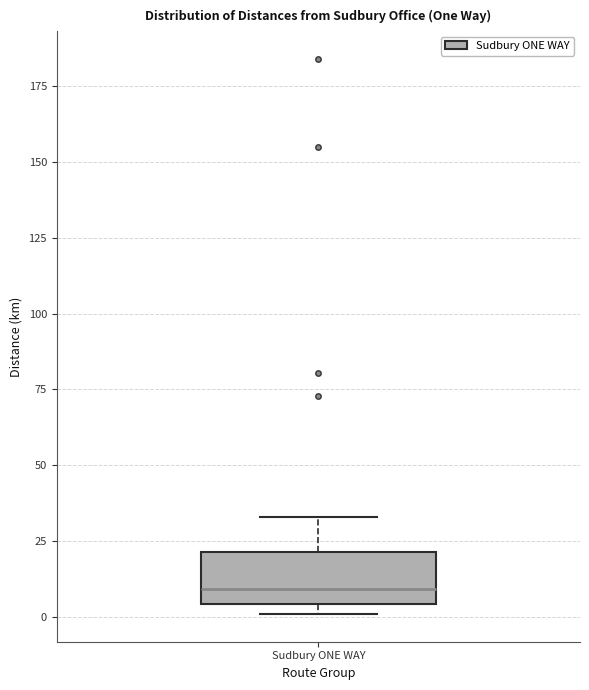

Read this box plot against the y-axis: the position of the median line, the range covered by the box, and the ends of both whiskers. The values are not printed on the chart, so give them approximately, as read against the axis.

median 10, box 5 to 20, whiskers 0 to 35